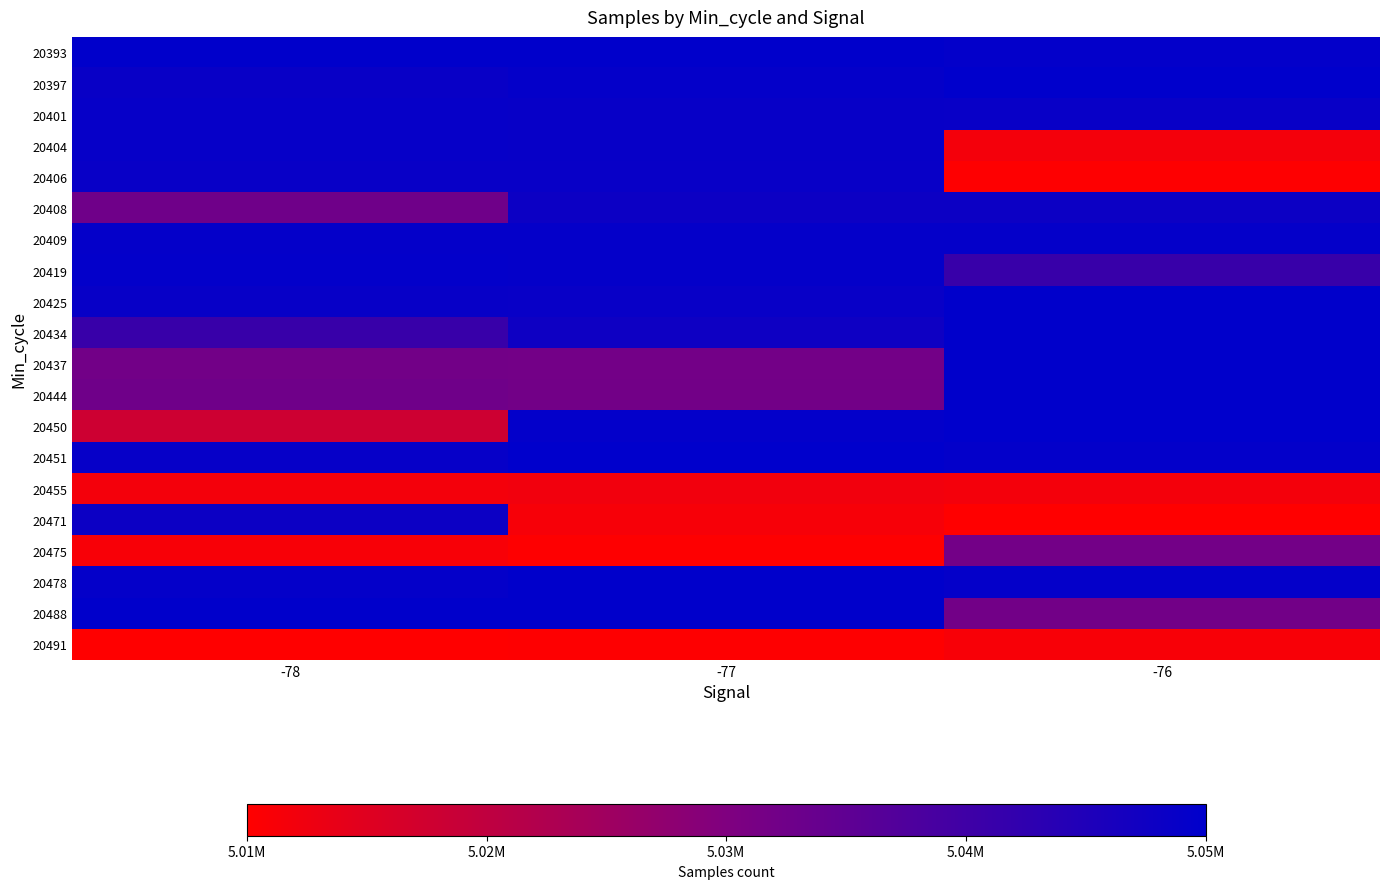

At which category does the chart reach its peak across all series?

-76